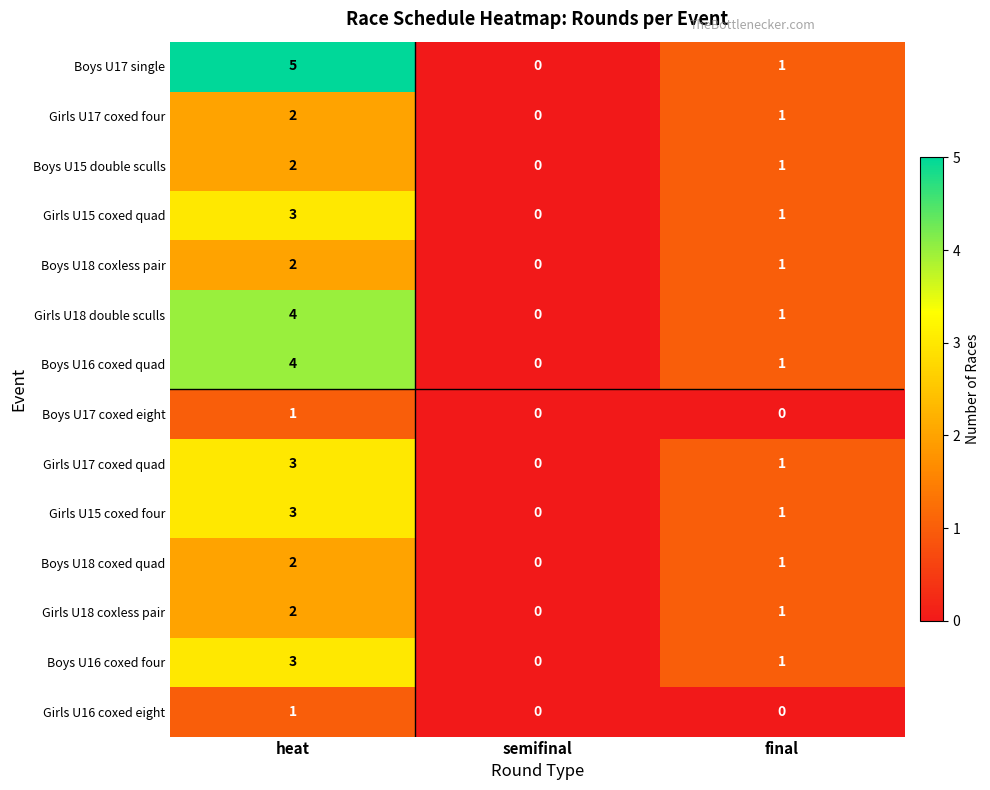

At which label does Girls U17 coxed four reach its minimum?

semifinal